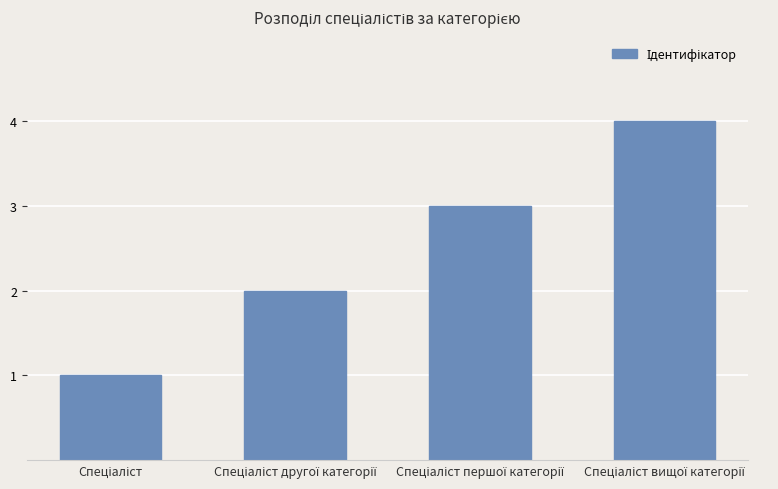

Are the bars grouped side by side (vs. stacked)?

No